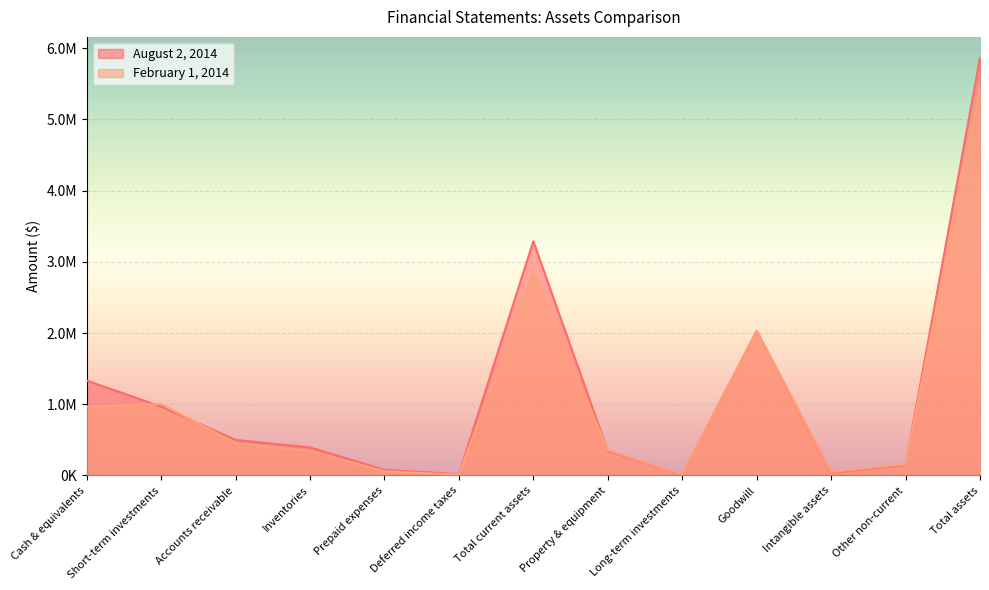

What position from the left is Long-term investments?

9